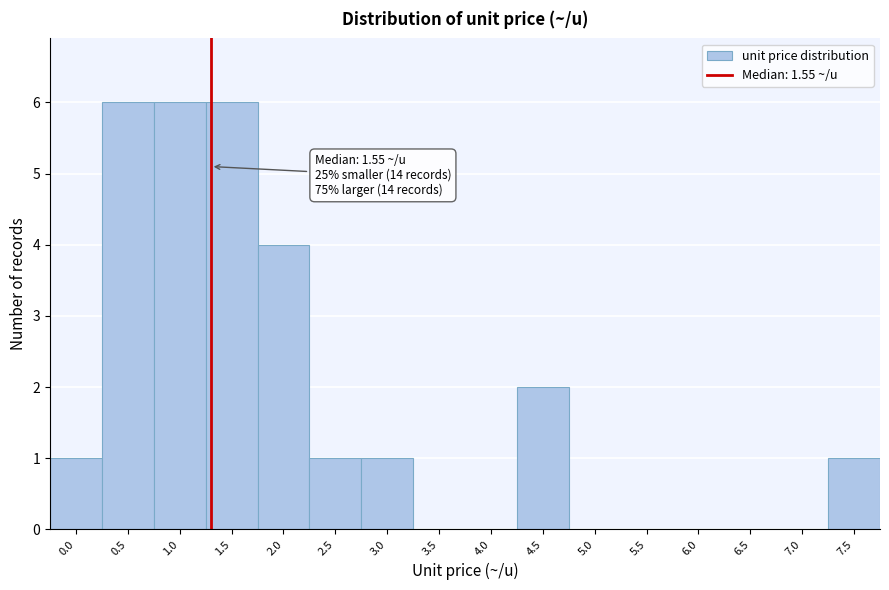

Reading left to right, what are all the values shown in this chart?

0.0=1	0.5=6	1.0=6	1.5=6	2.0=4	2.5=1	3.0=1	3.5=0	4.0=0	4.5=2	5.0=0	5.5=0	6.0=0	6.5=0	7.0=0	7.5=1